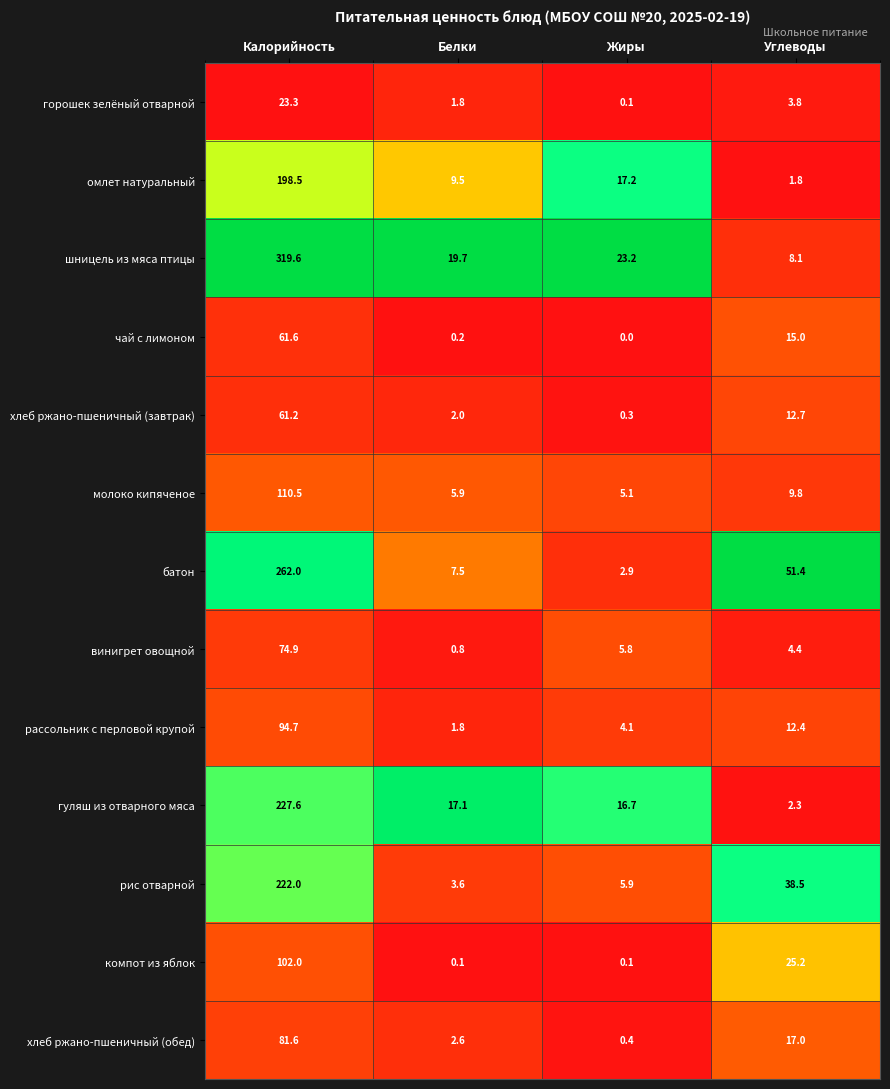

Which series has the largest range (max minus min)?

шницель из мяса птицы